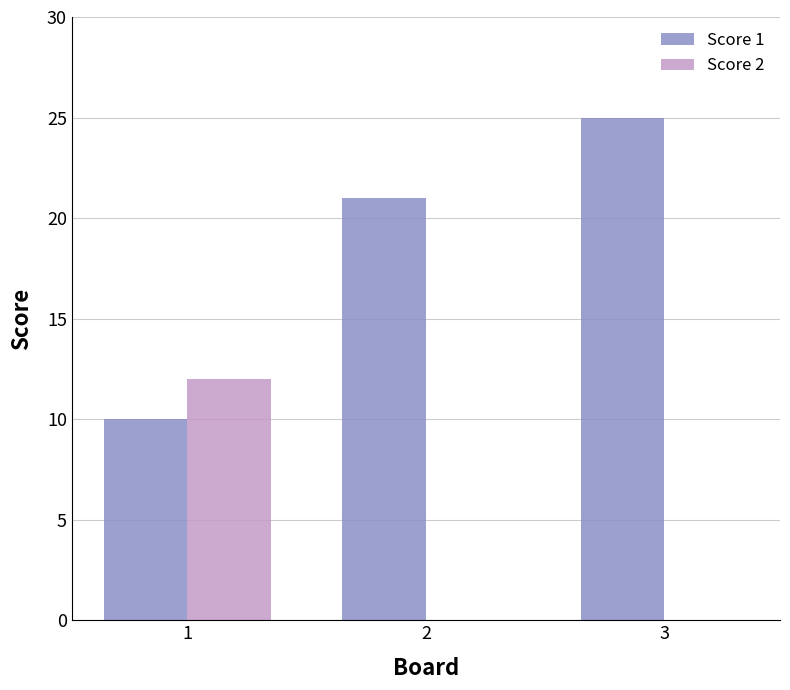

Reading left to right, extract all data points from this chart.

Score 1: 1=10	2=21	3=25
Score 2: 1=12	2=0	3=0